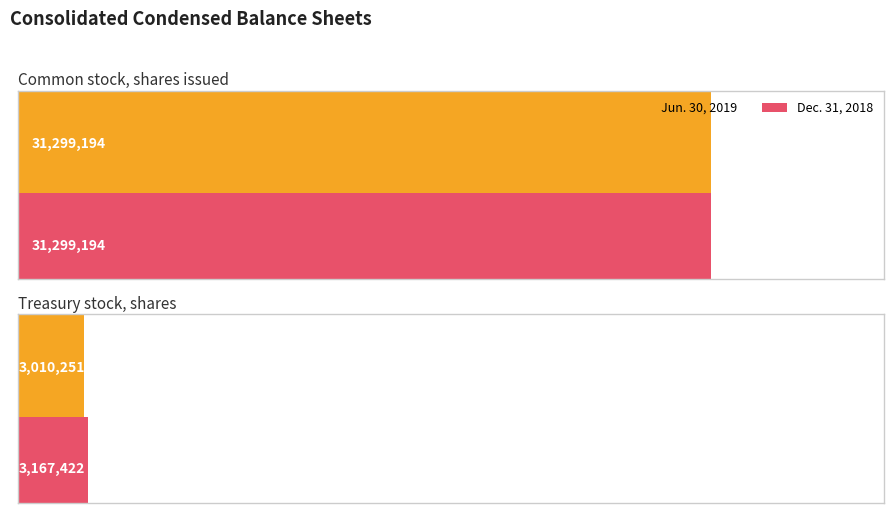

Reading left to right, extract all data points from this chart.

Jun. 30, 2019: 31299194	3010251
Dec. 31, 2018: 31299194	3167422